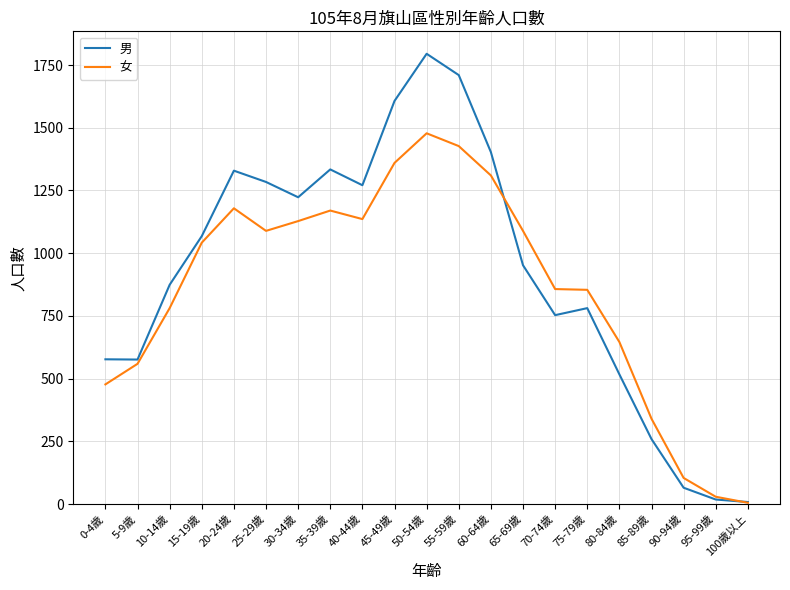

True or false: 男 has more than 1 interior local peaks.

True